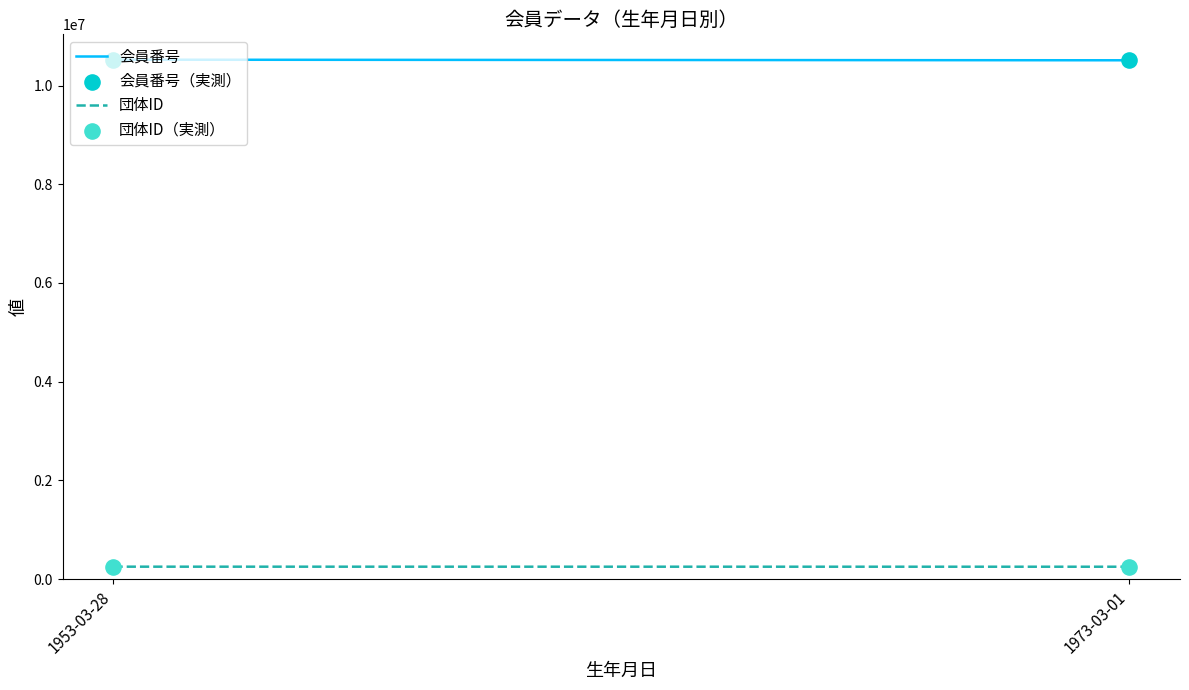

Which series has the largest total across all categories?

会員番号